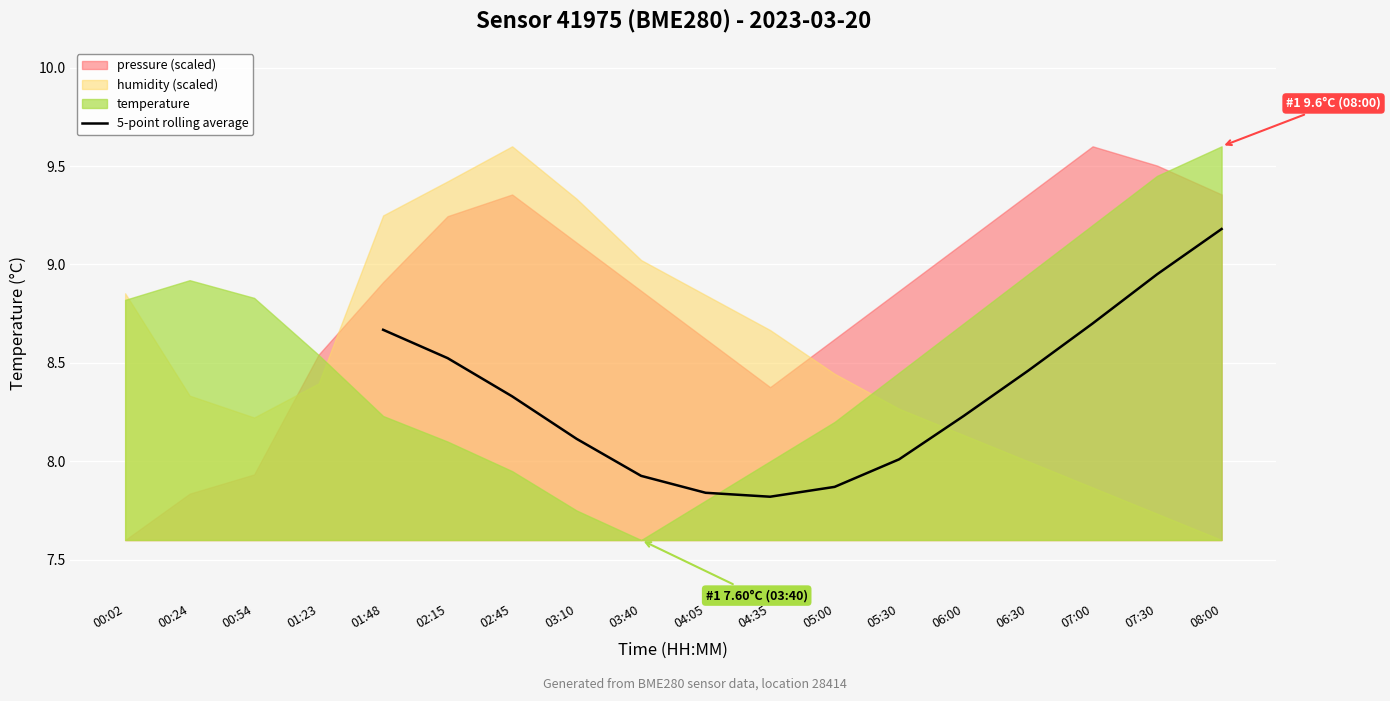

The value of 5-point rolling average at 06:30 is 5.2. True or false?

False